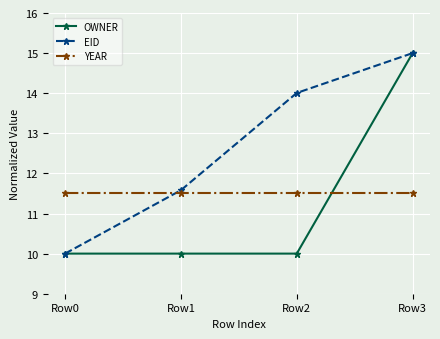

Which series has the largest total across all categories?

EID